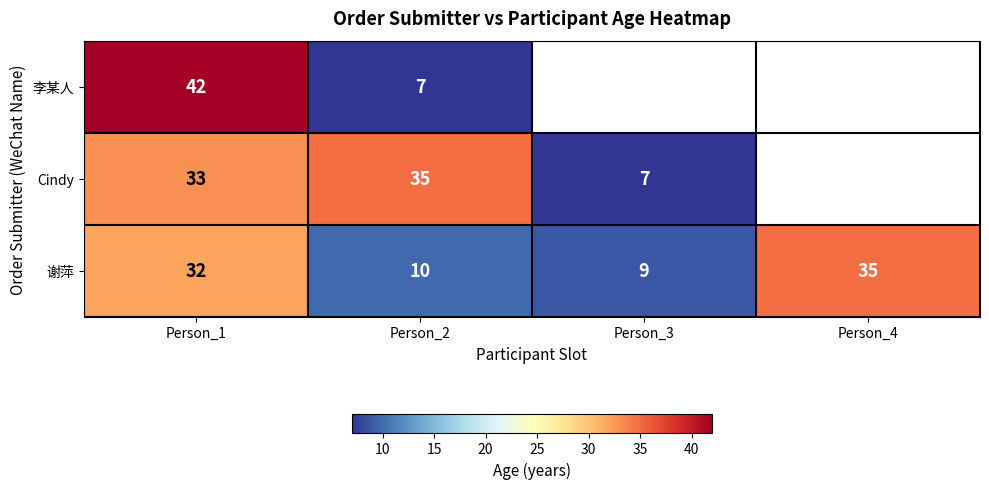

What is the difference between the highest and lowest values at Person_1?

10